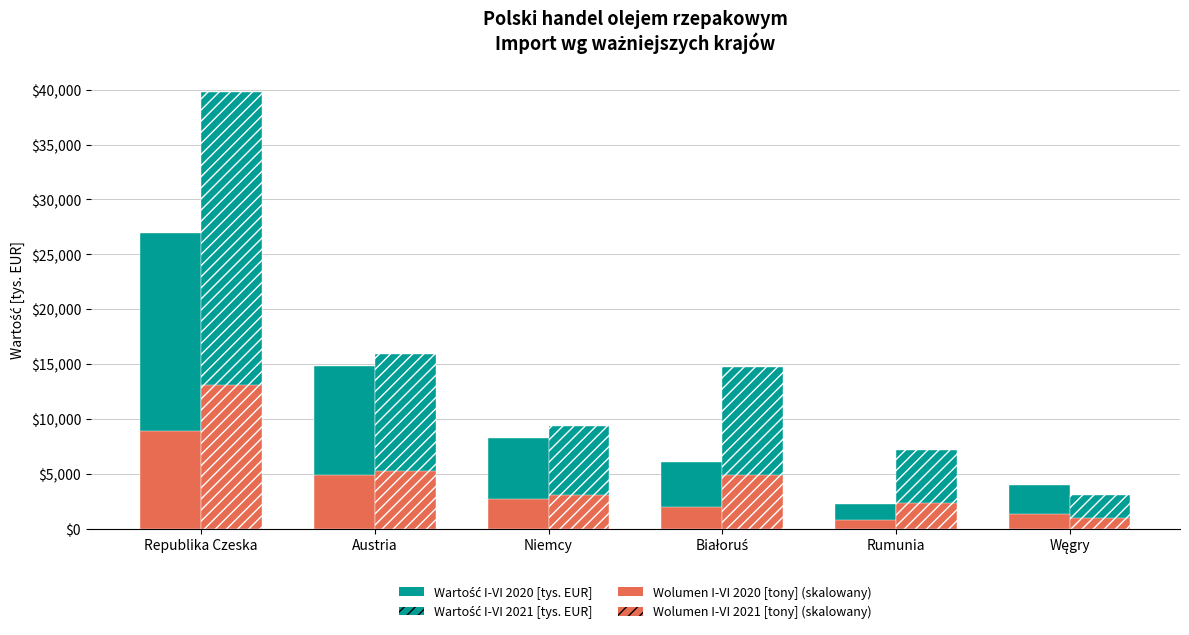

Reading left to right, what are all the values shown in this chart?

Wartość I-VI 2020 [tys. EUR]: 26935.5	14865.2	8221.0	6092.2	2262.3	4023.8
Wartość I-VI 2021 [tys. EUR]: 39785.7	15955.3	9334.1	14708.8	7170.5	3074.2
Wolumen I-VI 2020 (scaled): 8888.7	4905.5	2712.9	2010.4	746.6	1327.8
Wolumen I-VI 2021 (scaled): 13129.3	5265.2	3080.2	4853.9	2366.3	1014.5